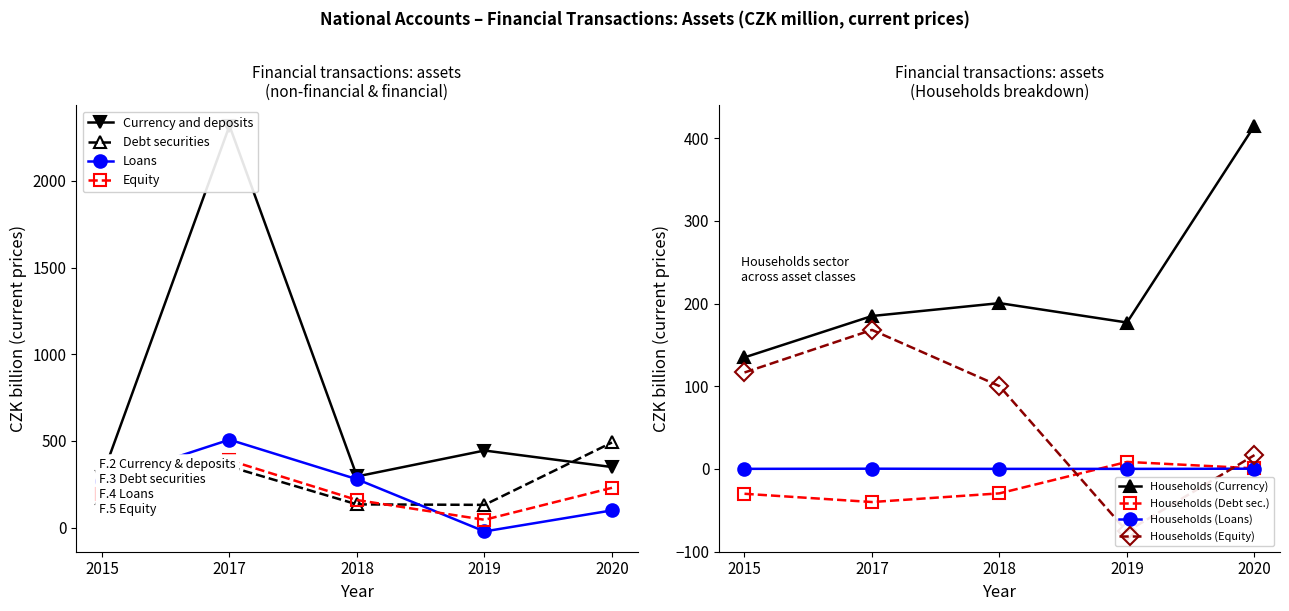

True or false: Equity and Debt securities intersect in this chart.

True